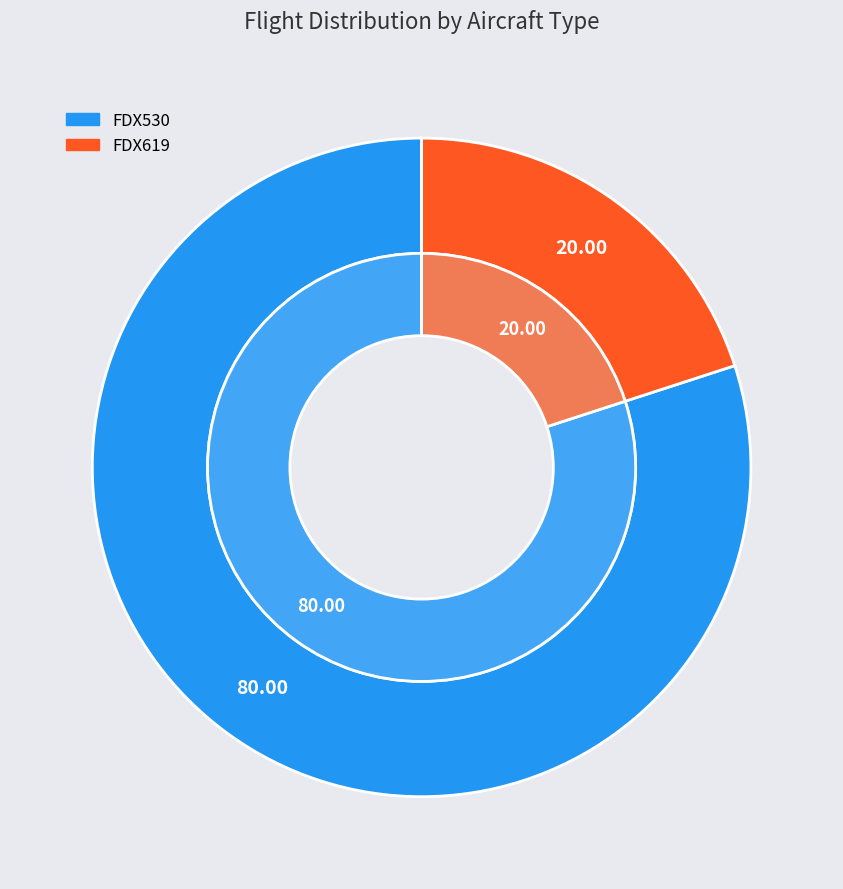

What is the smallest slice in the pie chart?

FDX619